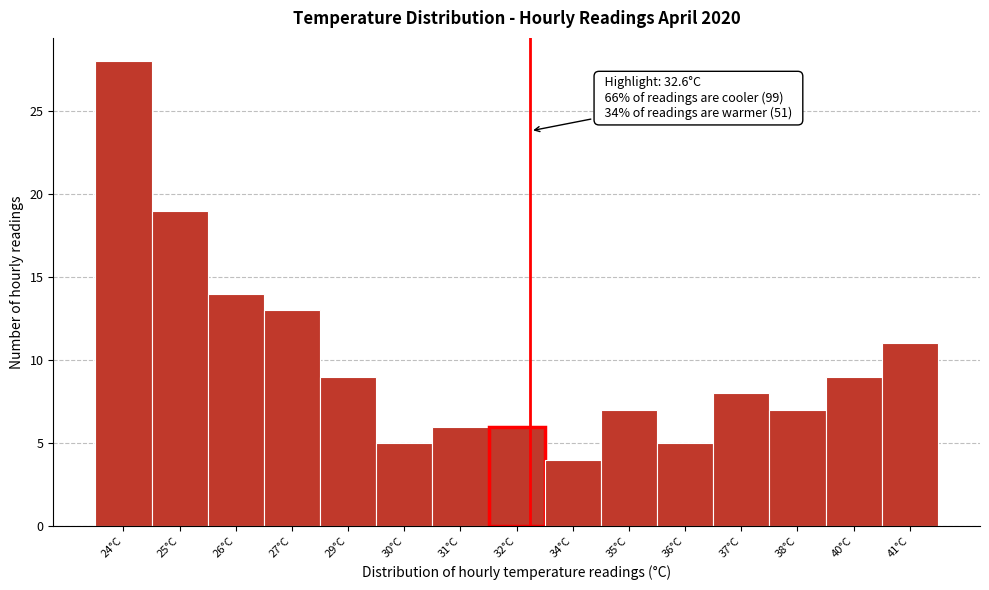

Reading left to right, what are all the values shown in this chart?

24°C=28	25°C=19	26°C=14	27°C=13	29°C=9	30°C=5	31°C=6	32°C=6	34°C=4	35°C=7	36°C=5	37°C=8	38°C=7	40°C=9	41°C=11